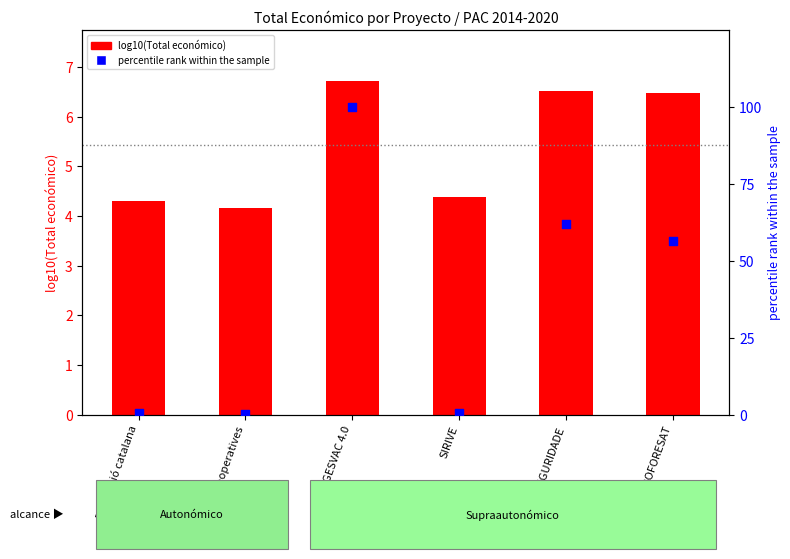

At which category is the sum across all series the highest?

GESVAC 4.0